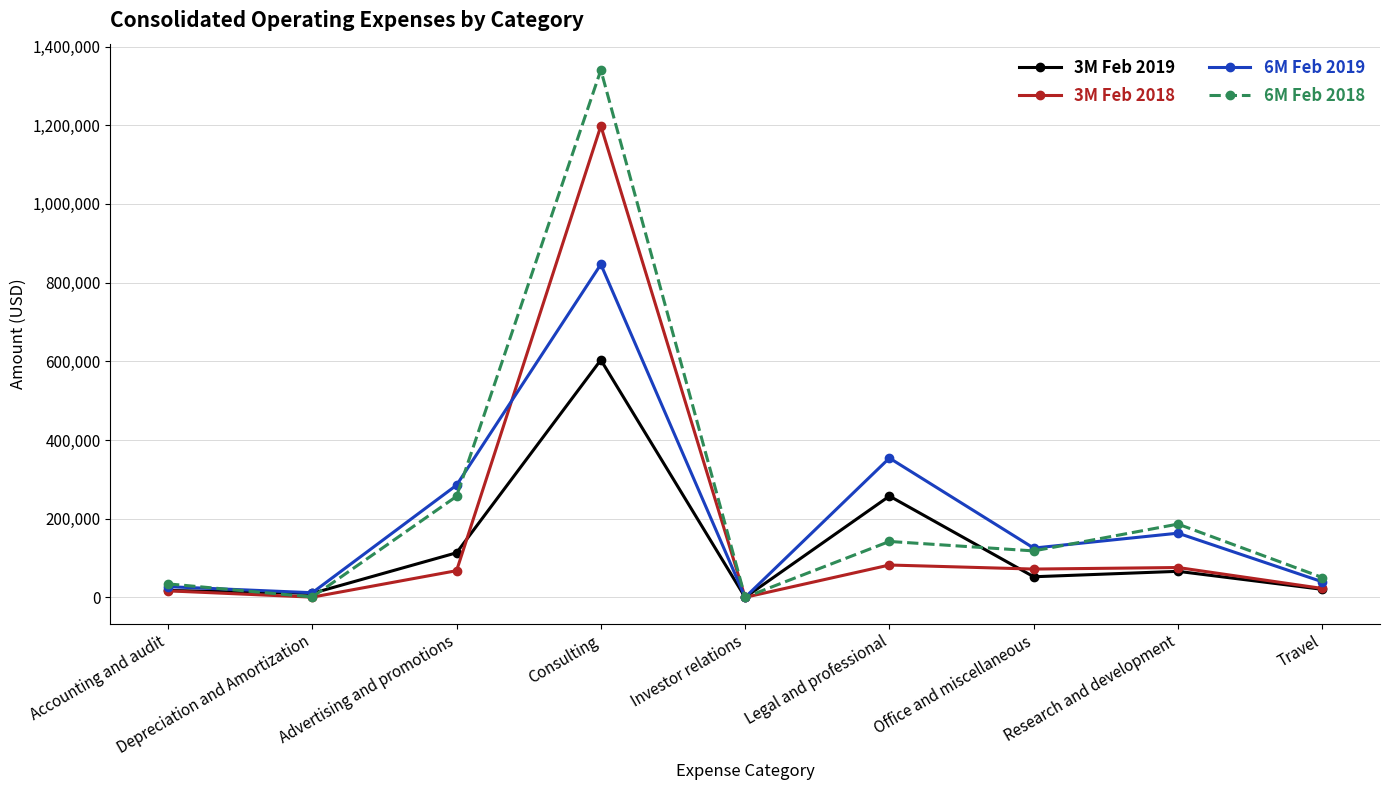

At Legal and professional, list the series in order from largest to smallest.

6M Feb 2019, 3M Feb 2019, 6M Feb 2018, 3M Feb 2018